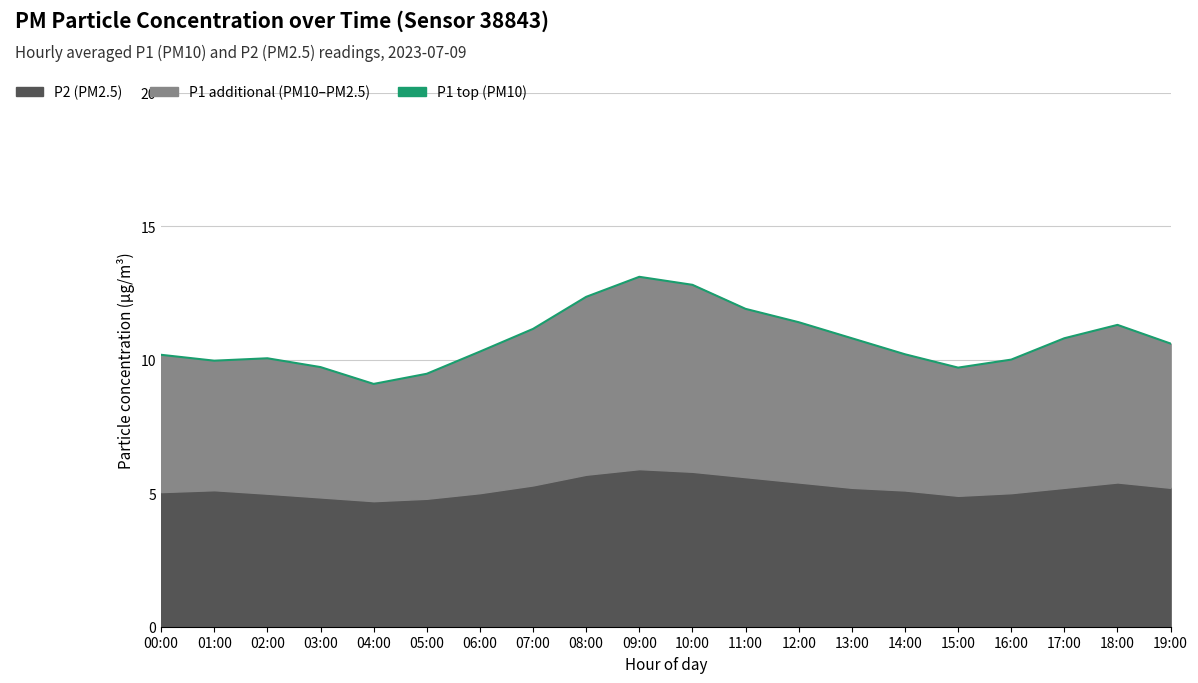

Which has a higher value, 17:00 or 01:00?

17:00